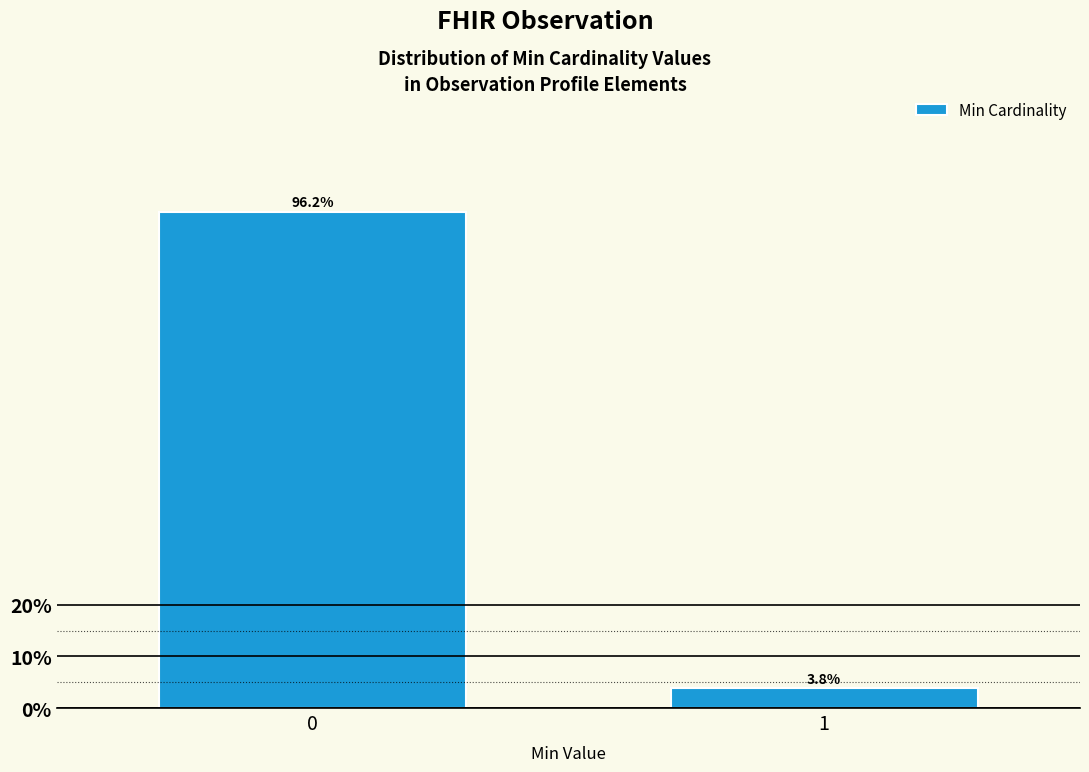

Reading left to right, transcribe all the data shown in this chart.

0=96.2	1=3.8